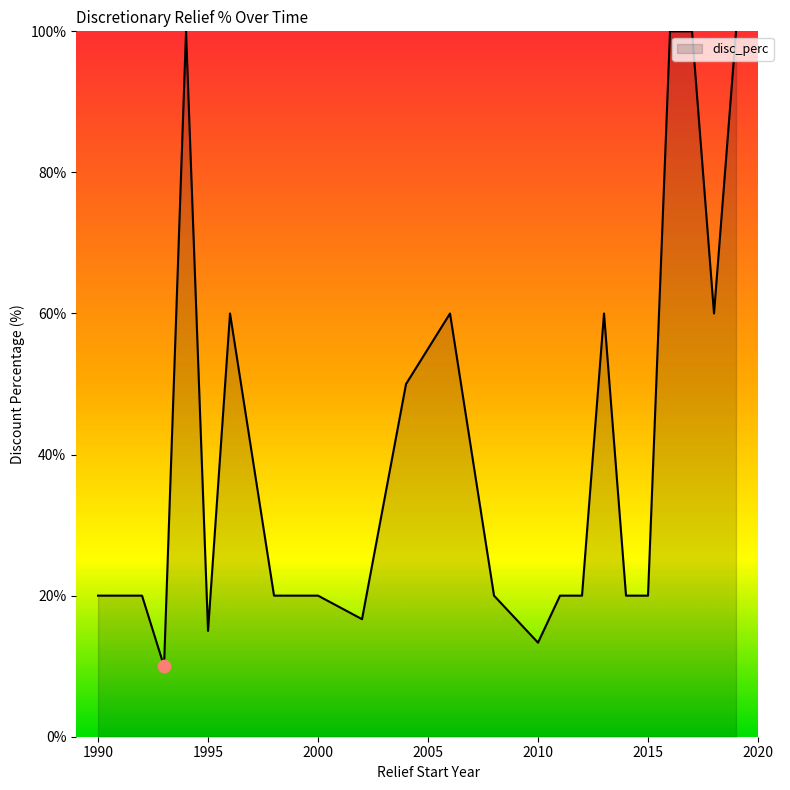

What is the difference between the maximum and minimum values?

90.0